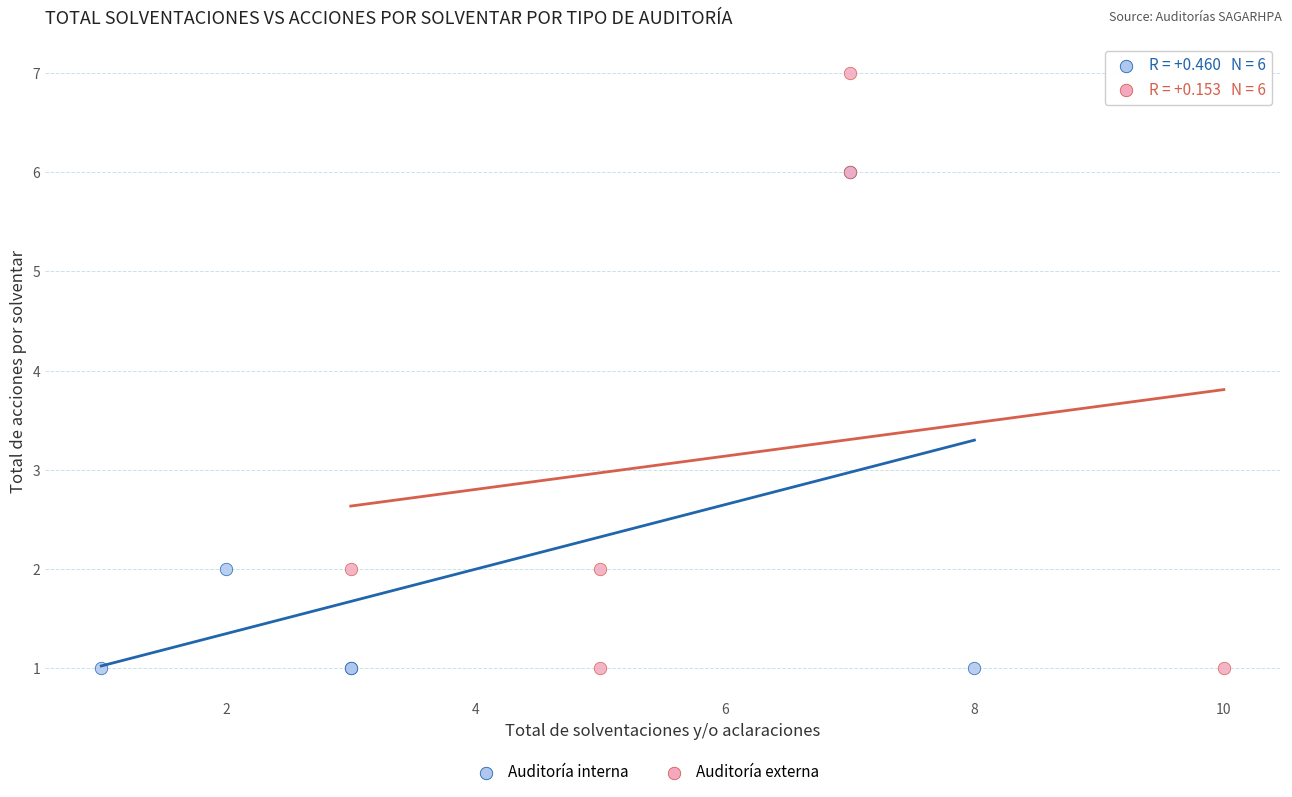

Which series has the largest Y range (max minus min)?

Auditoría externa